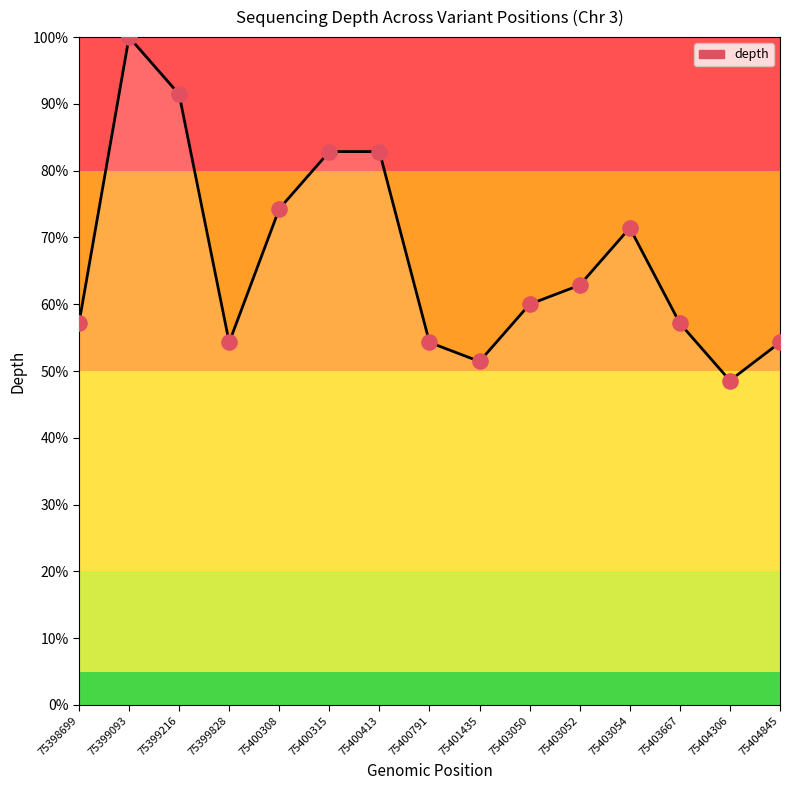

What is the ratio of the value at 75400791 to the value at 75404845?

1.0